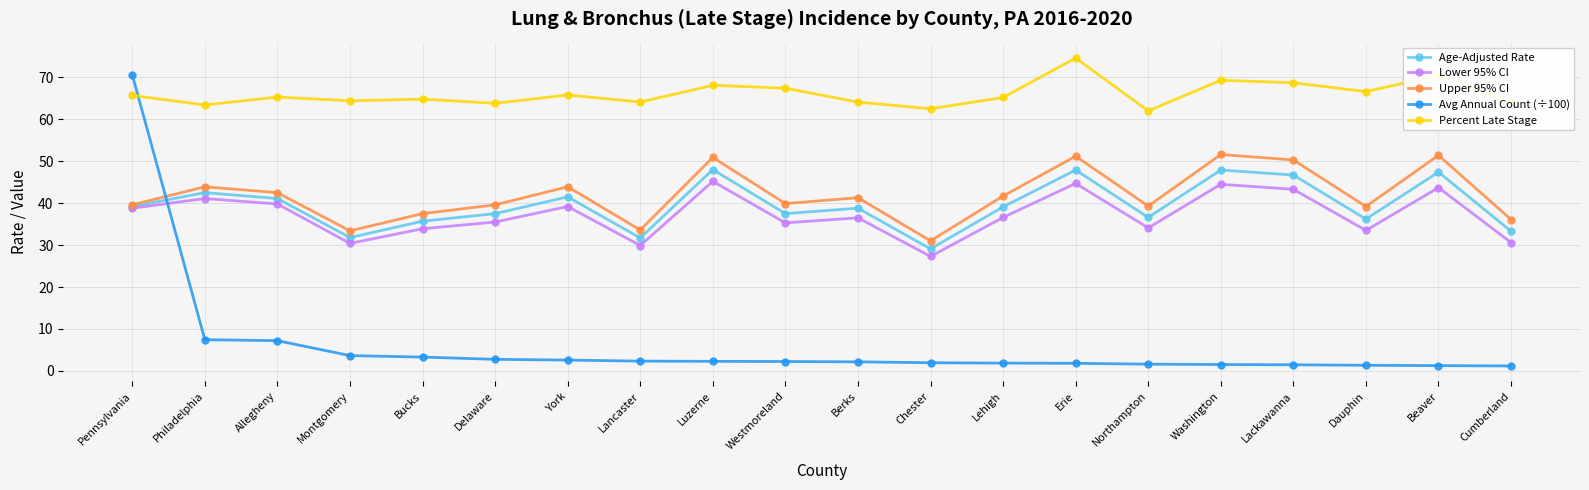

Is it true that Upper 95% CI equals 25.0 at Lehigh?

False